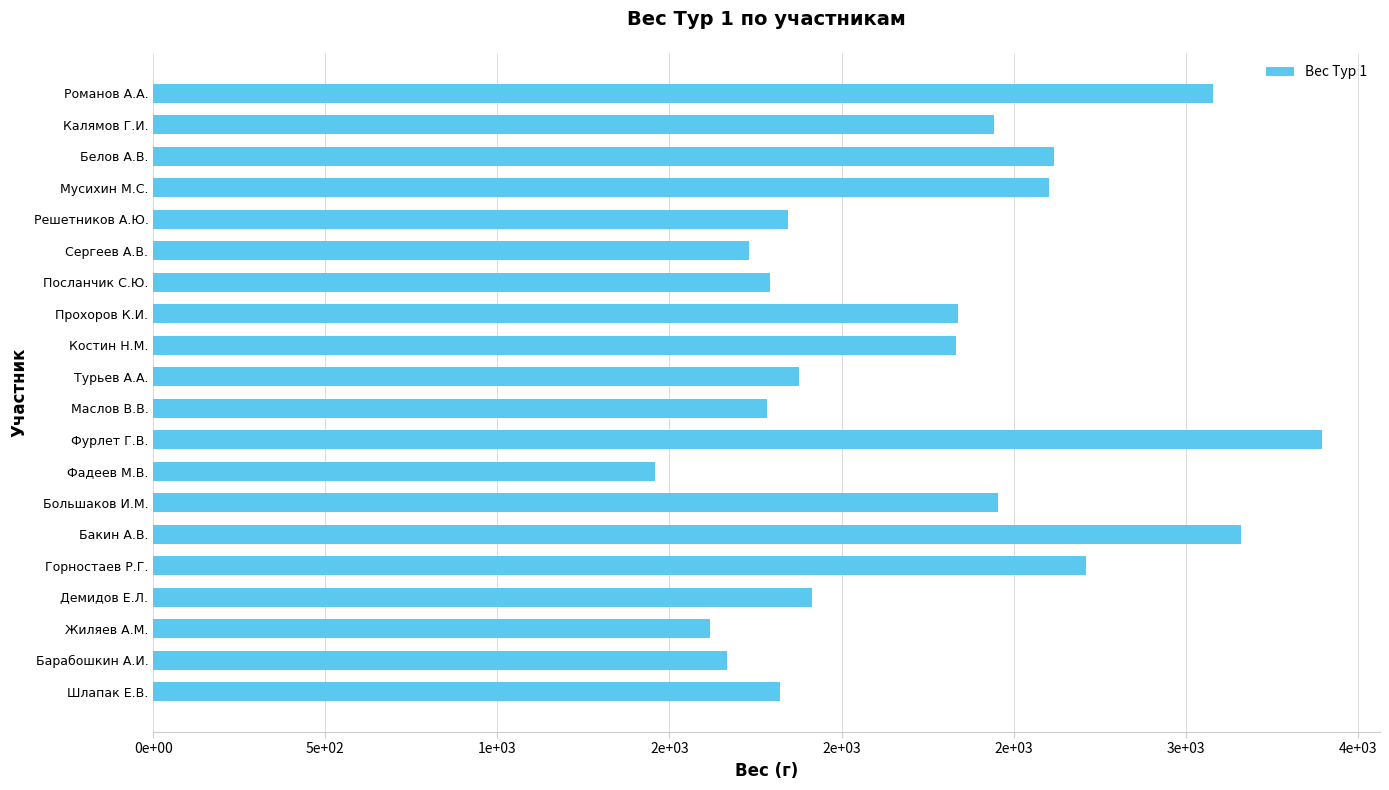

Does the chart contain any negative values?

No